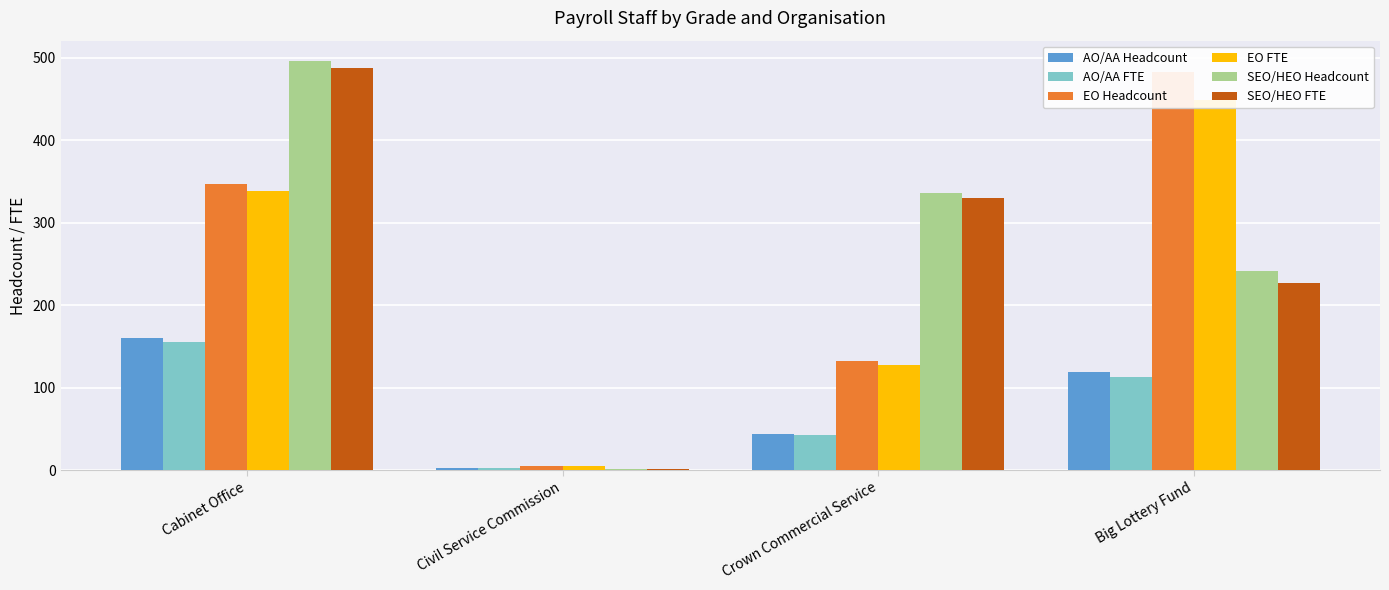

At which category is the sum across all series the highest?

Cabinet Office